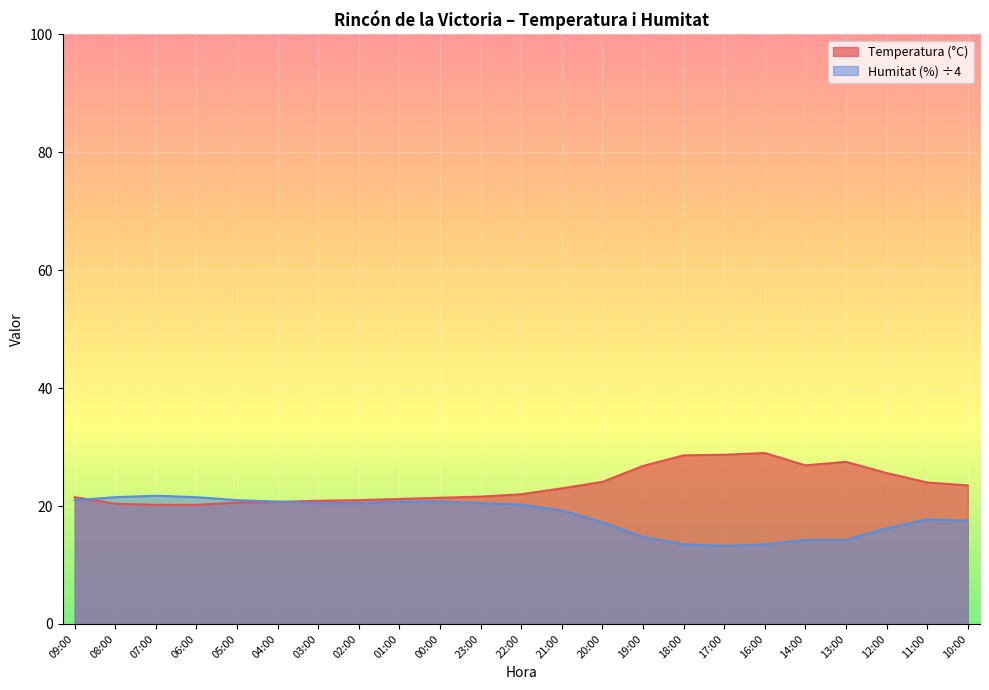

At how many categories does at least one series exceed 17?

23